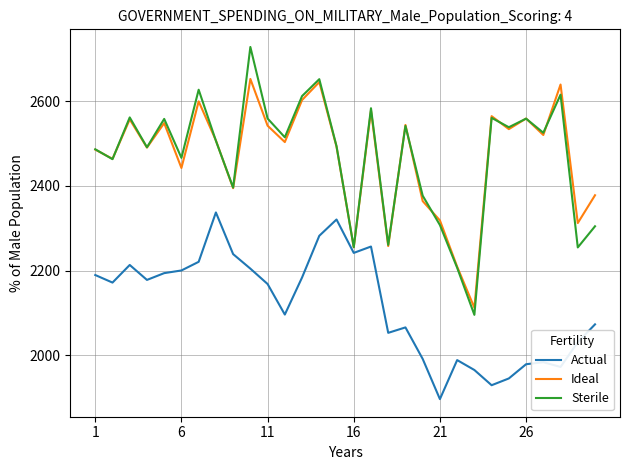

What is the highest value of the Ideal series?

2652.6